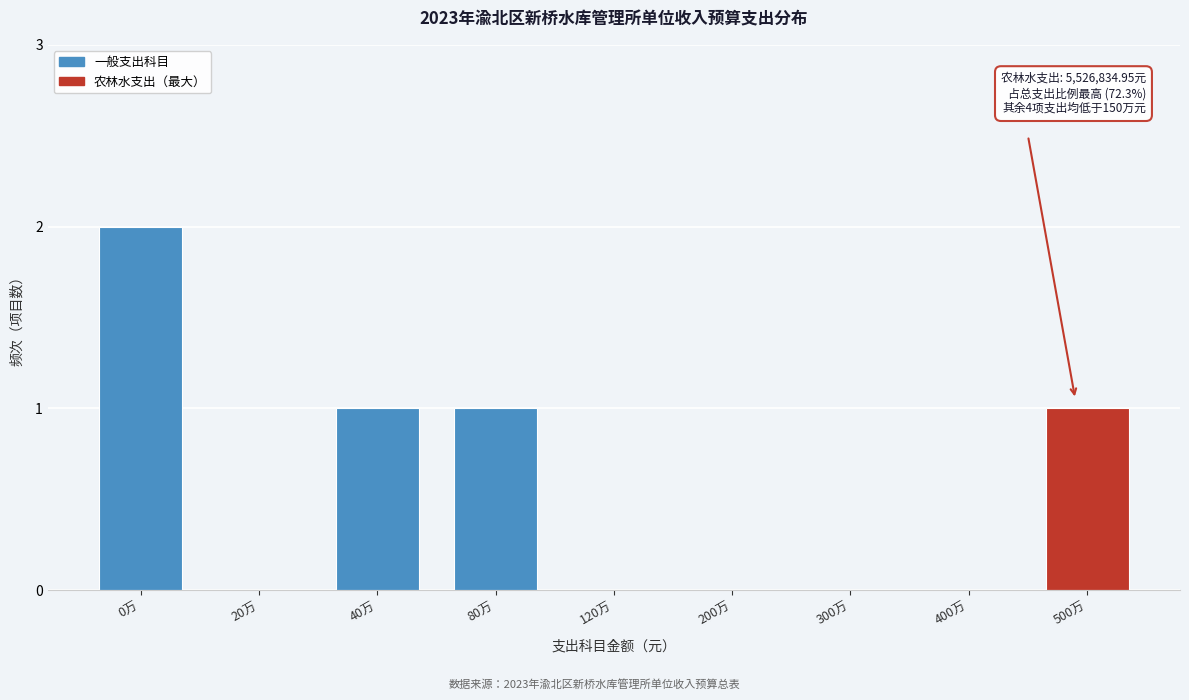

Reading right to left, list all the values displayed in this chart.

500万=1	400万=0	300万=0	200万=0	120万=0	80万=1	40万=1	20万=0	0万=2